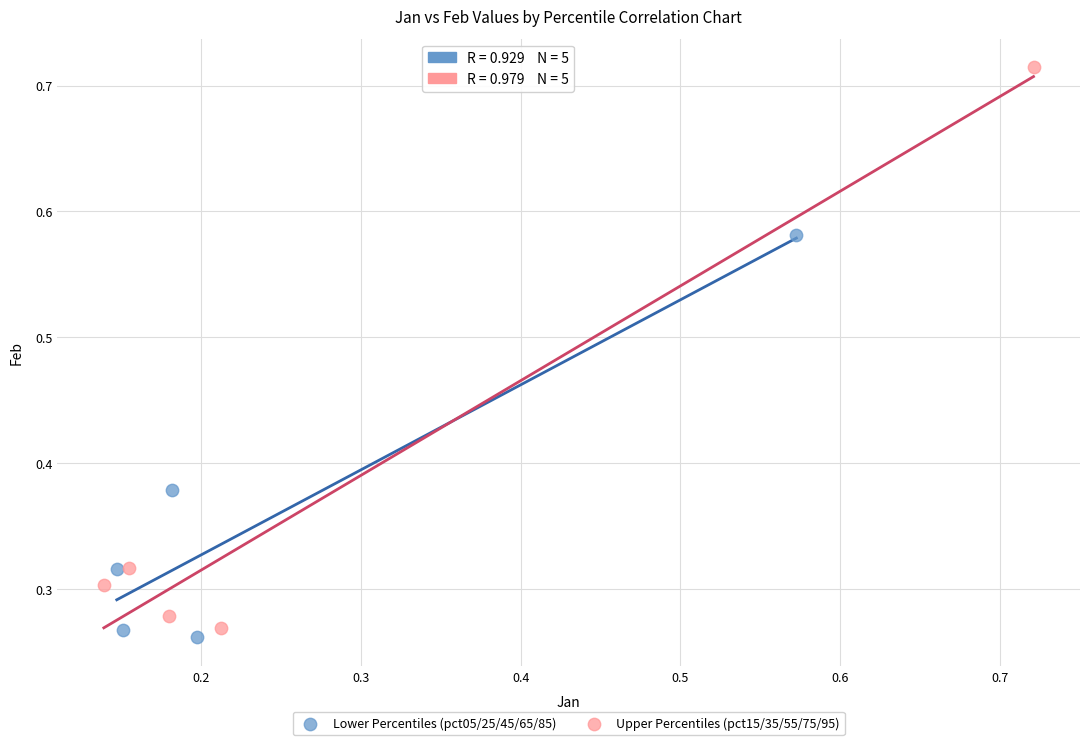

Which series has the widest spread of Y values?

Upper Percentiles (pct15/35/55/75/95)